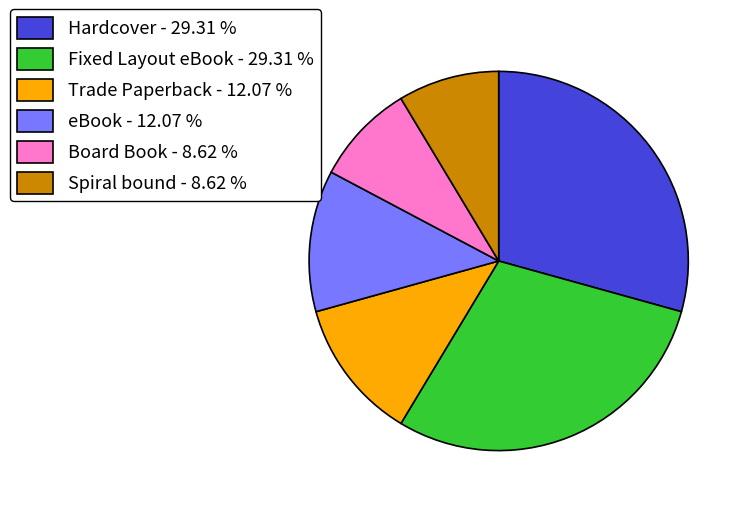

Does Spiral bound - 8.62 % account for over 50% of the chart?

No